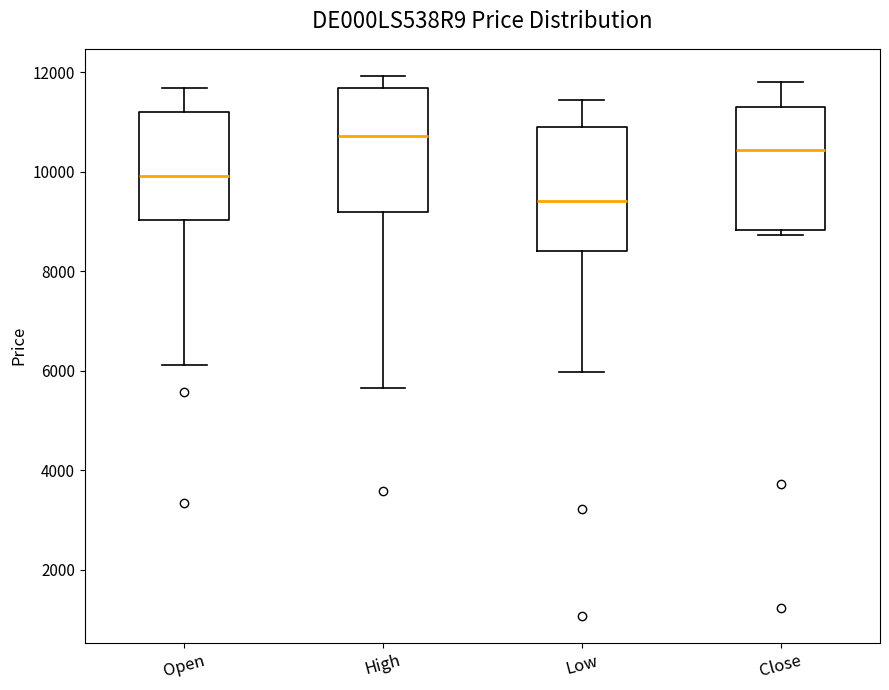

Which box has the lowest median line?

Low